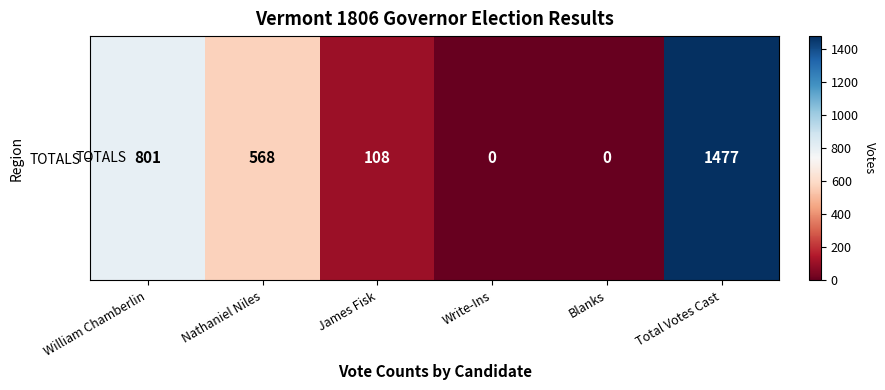

Rank the categories by value from highest to lowest.

Total Votes Cast, William Chamberlin, Nathaniel Niles, James Fisk, Write-Ins, Blanks